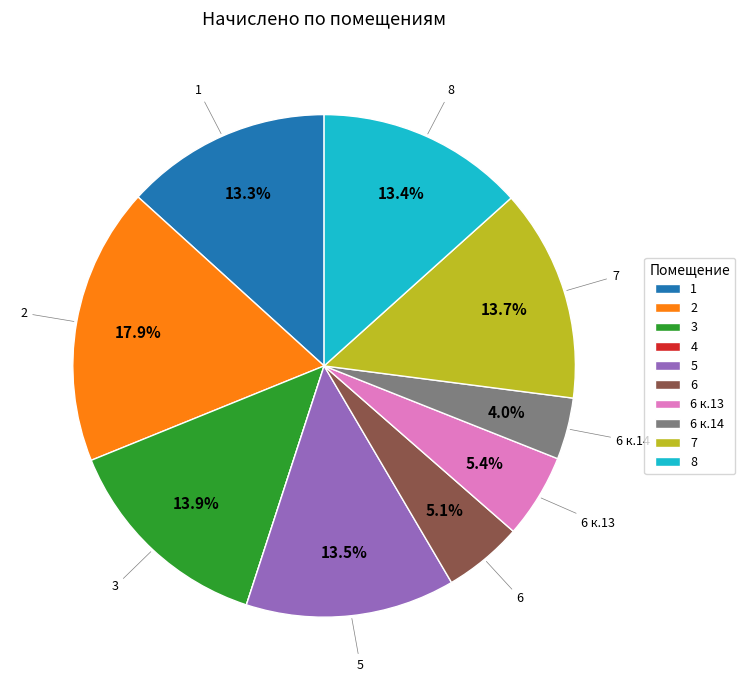

To the nearest percent, what portion does 2 represent?

18%